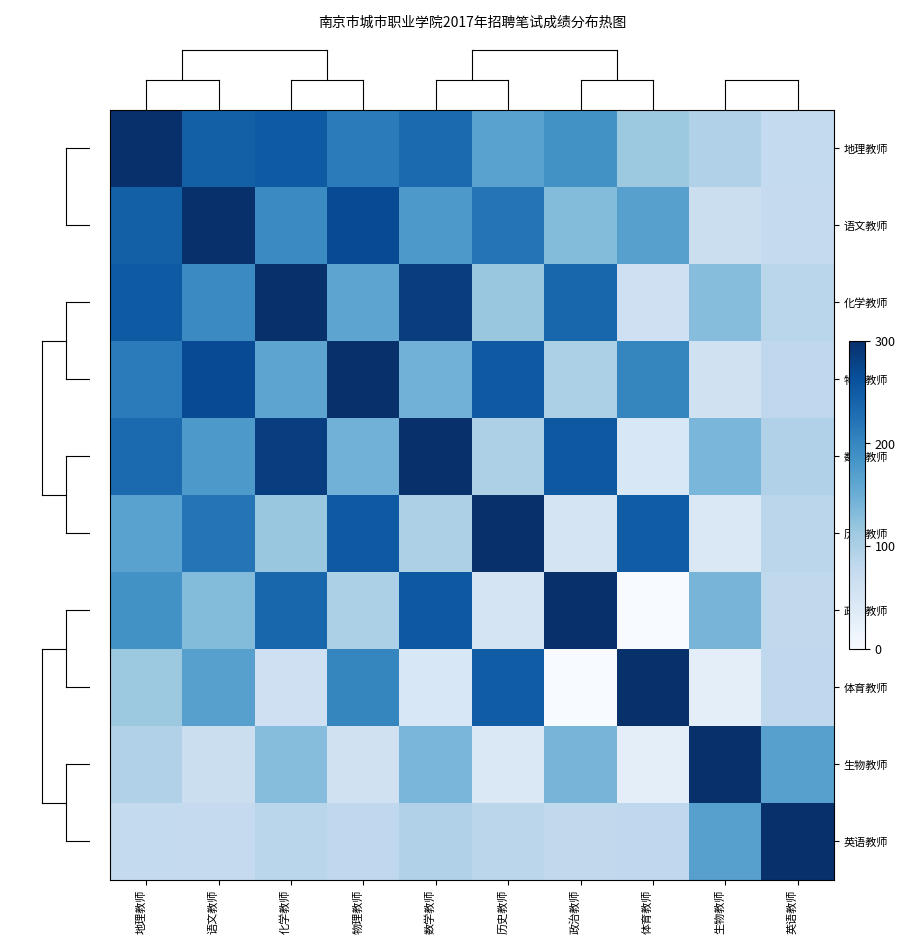

At which category is the sum across all series the highest?

地理教师